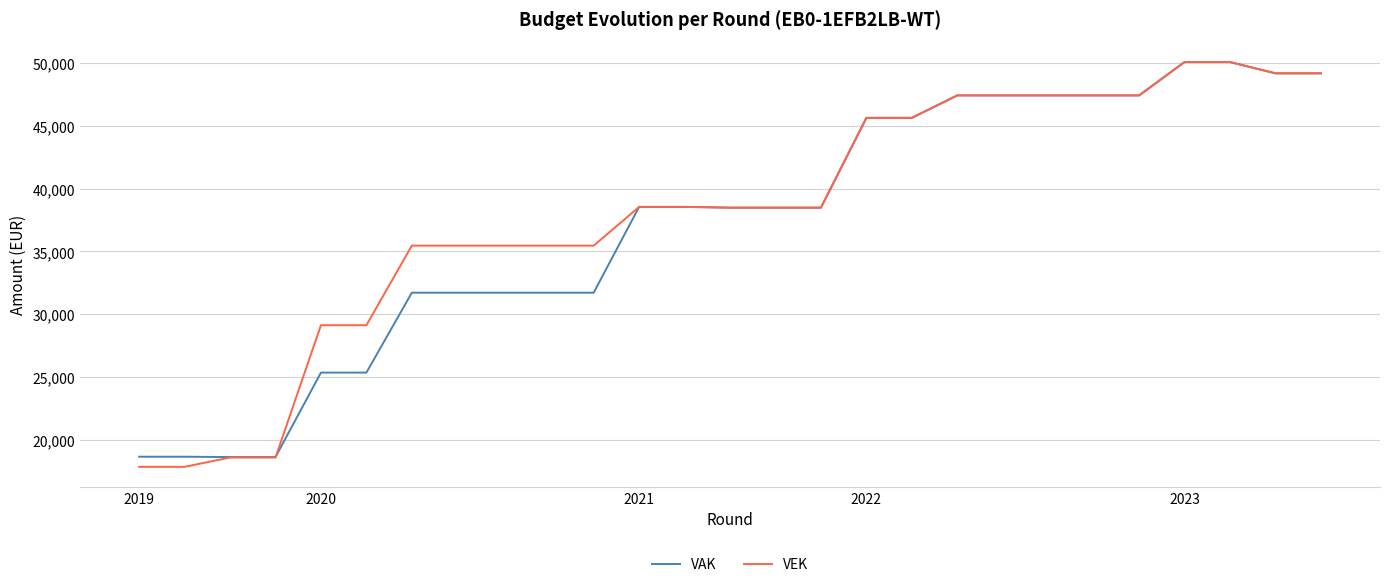

Which series has the widest spread of values?

VEK